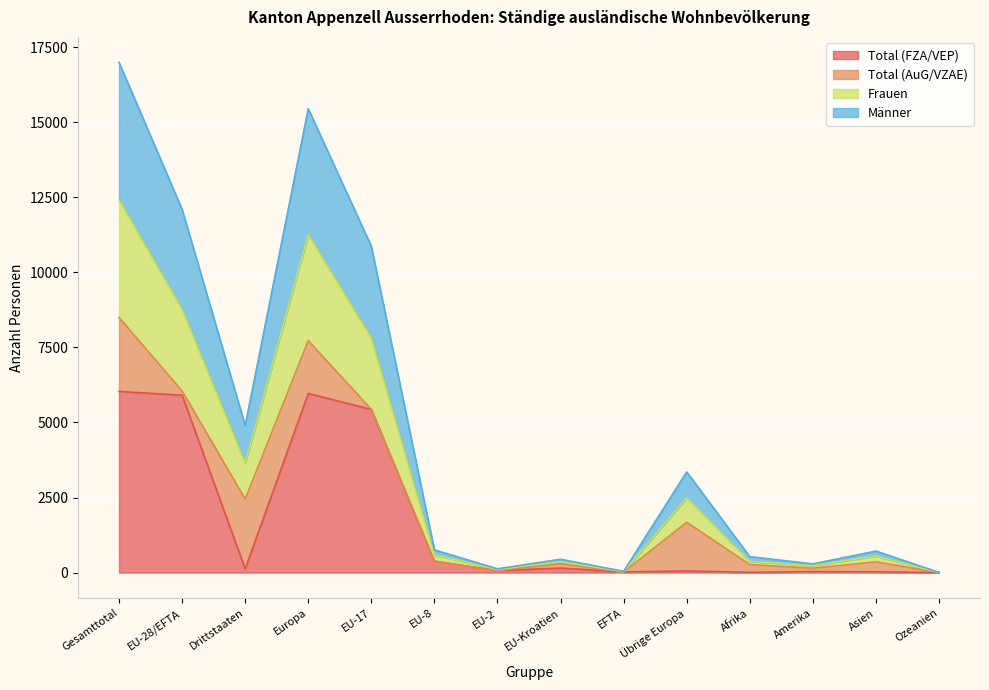

What are all the series names shown in the legend?

Total (FZA/VEP), Total (AuG/VZAE), Frauen, Männer